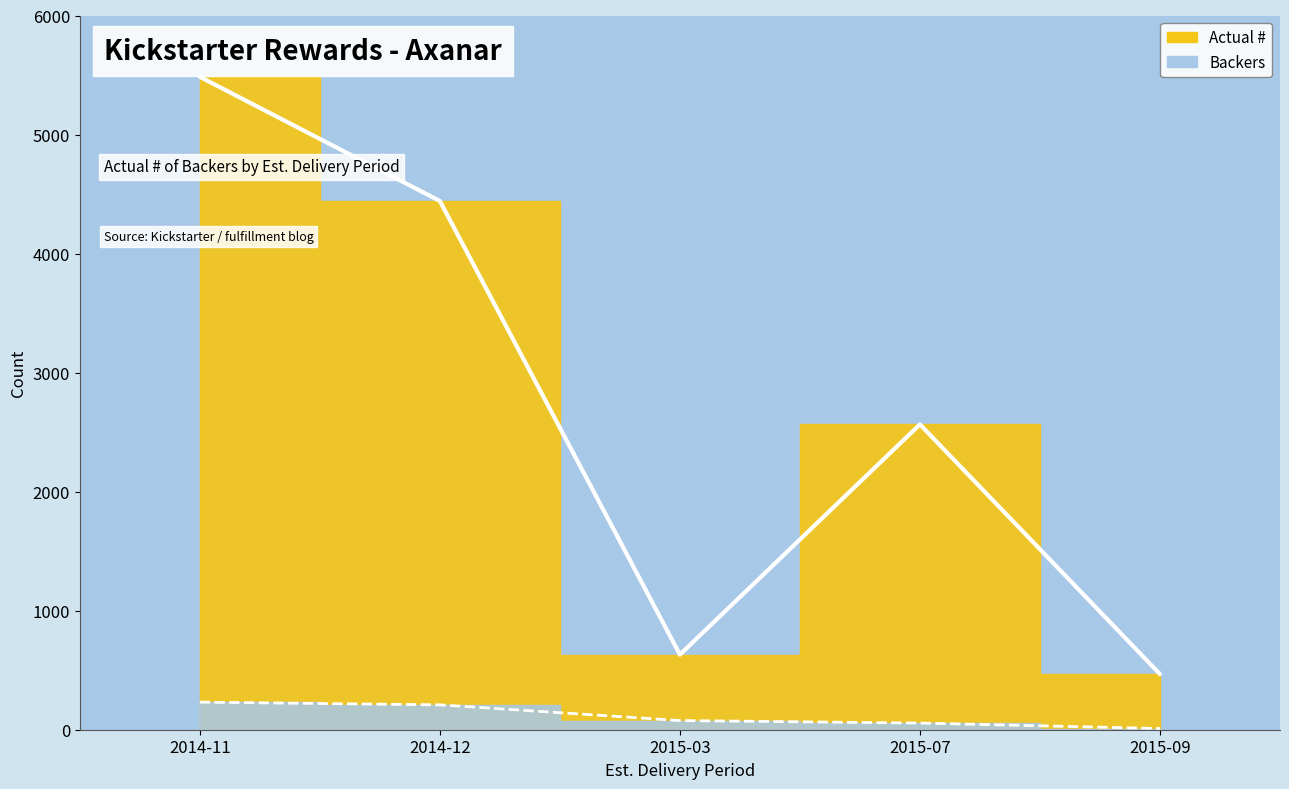

True or false: Backers and Actual # cross at least once.

False